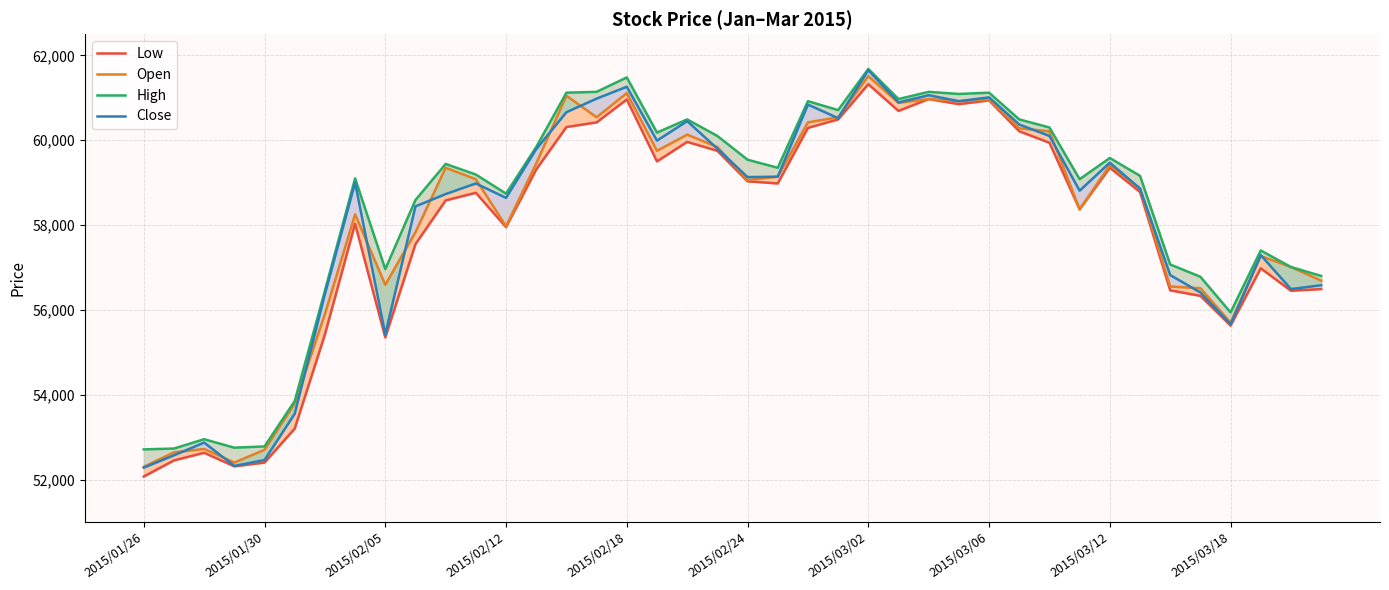

The value of Open at 27 is 60920. True or false?

True